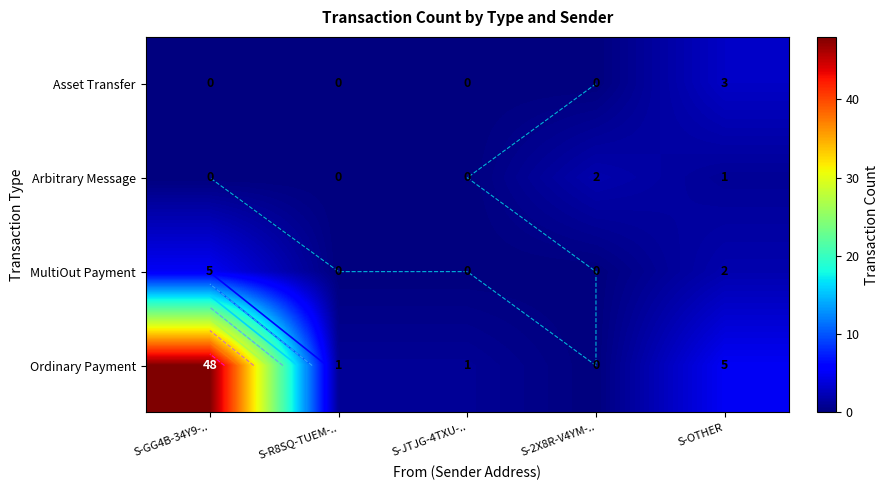

Which has a higher value, S-2X8R-V4YM-.. or S-JTJG-4TXU-..?

S-JTJG-4TXU-..